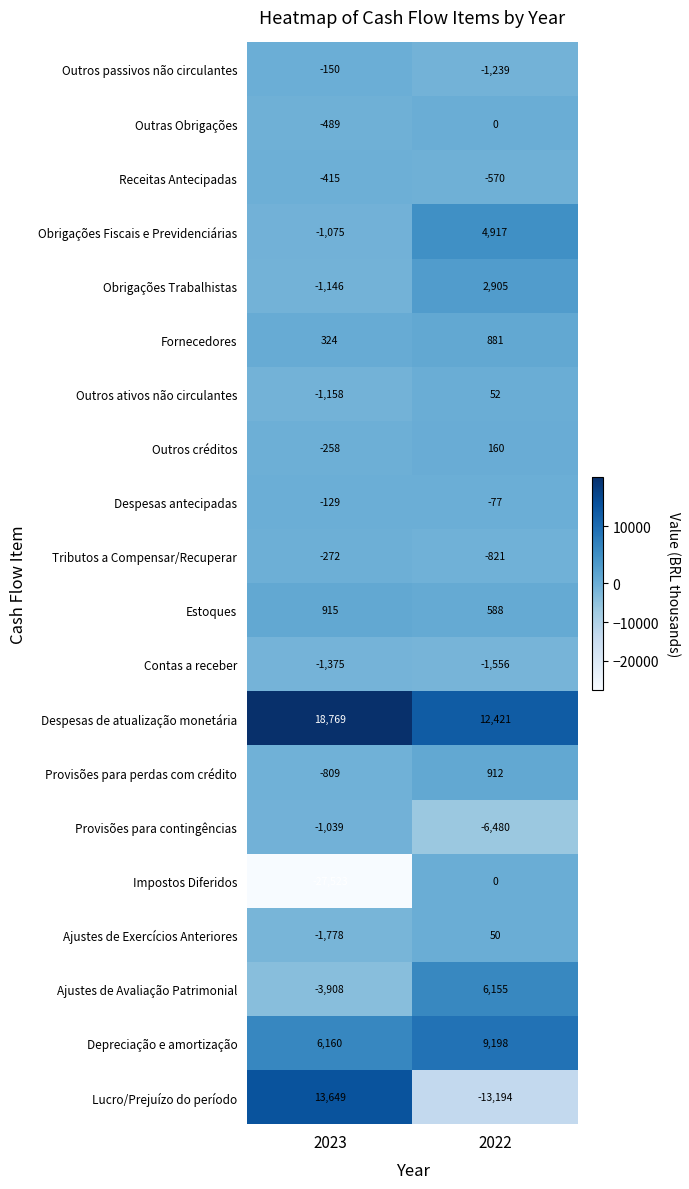

What is the total value across all series at 2023?

-1707